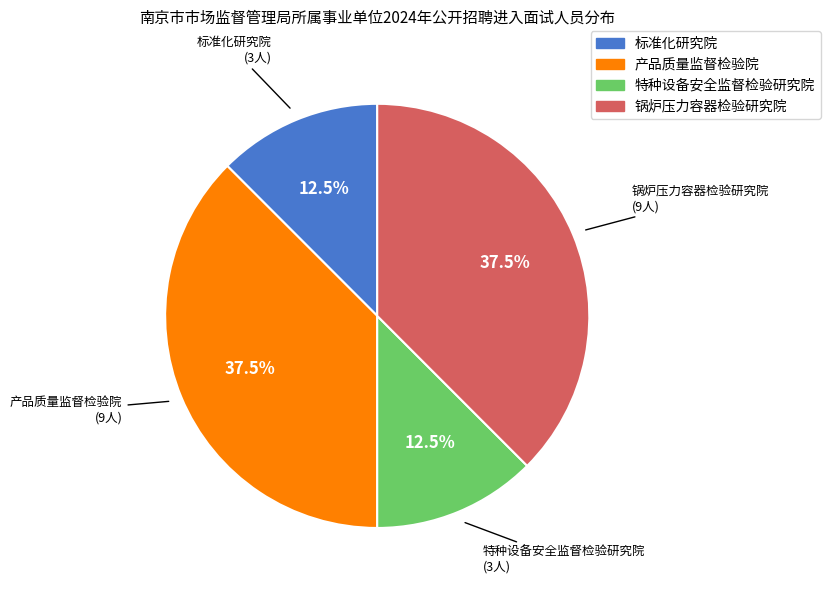

Is there any slice that represents more than half of the pie?

No